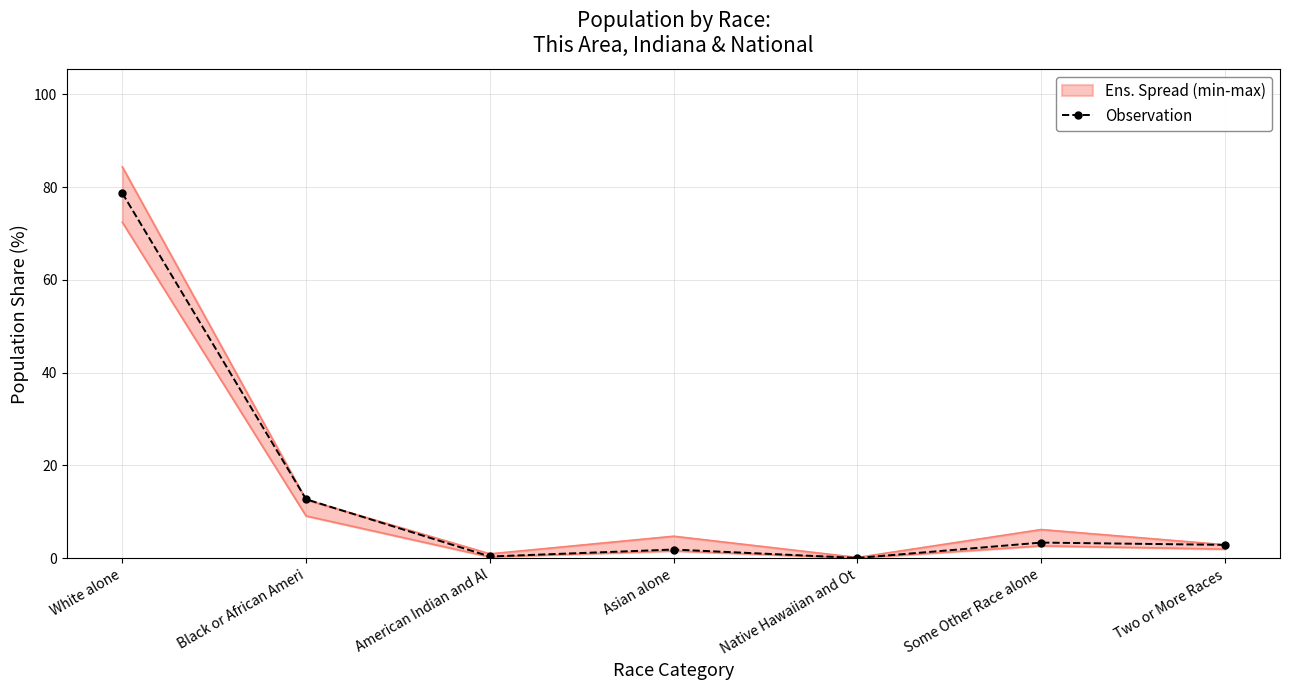

At which label does the data first exceed 2?

White alone